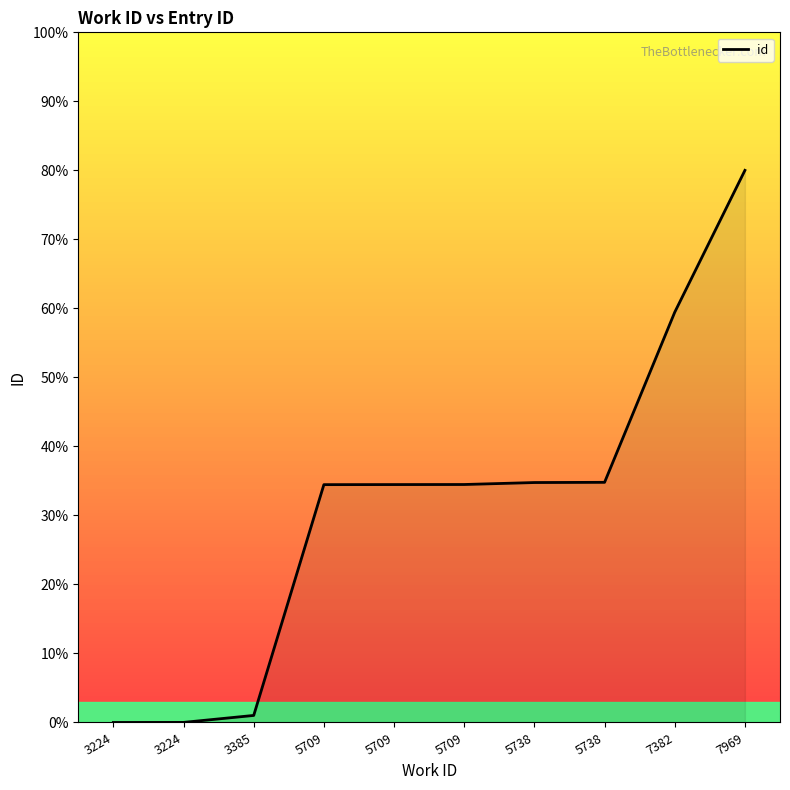

Does the chart have visible grid lines?

No